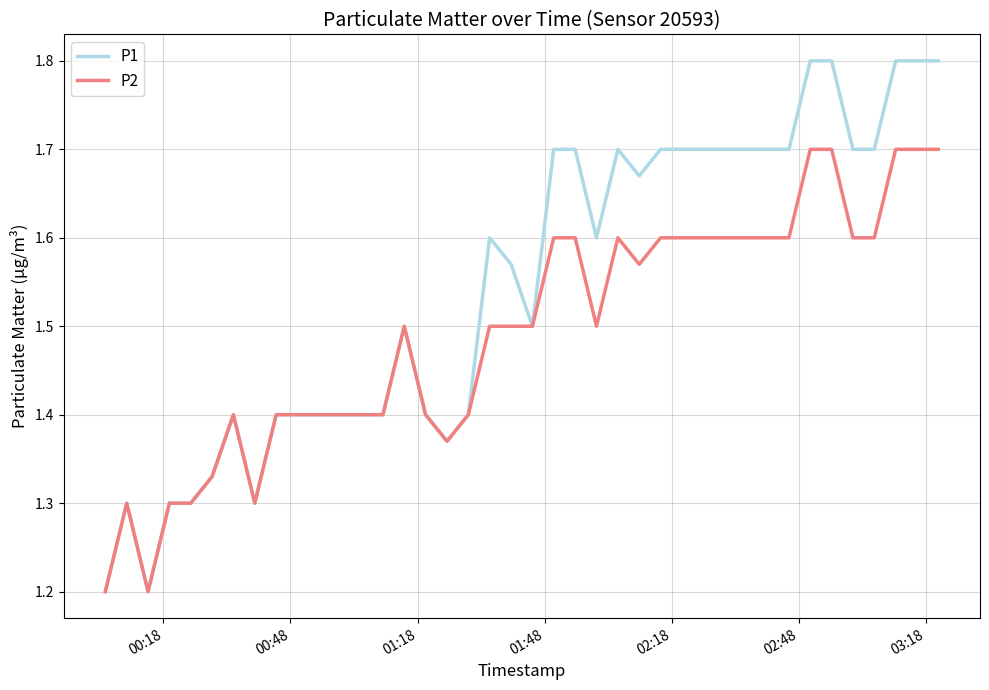

Which series has the largest total across all categories?

P1